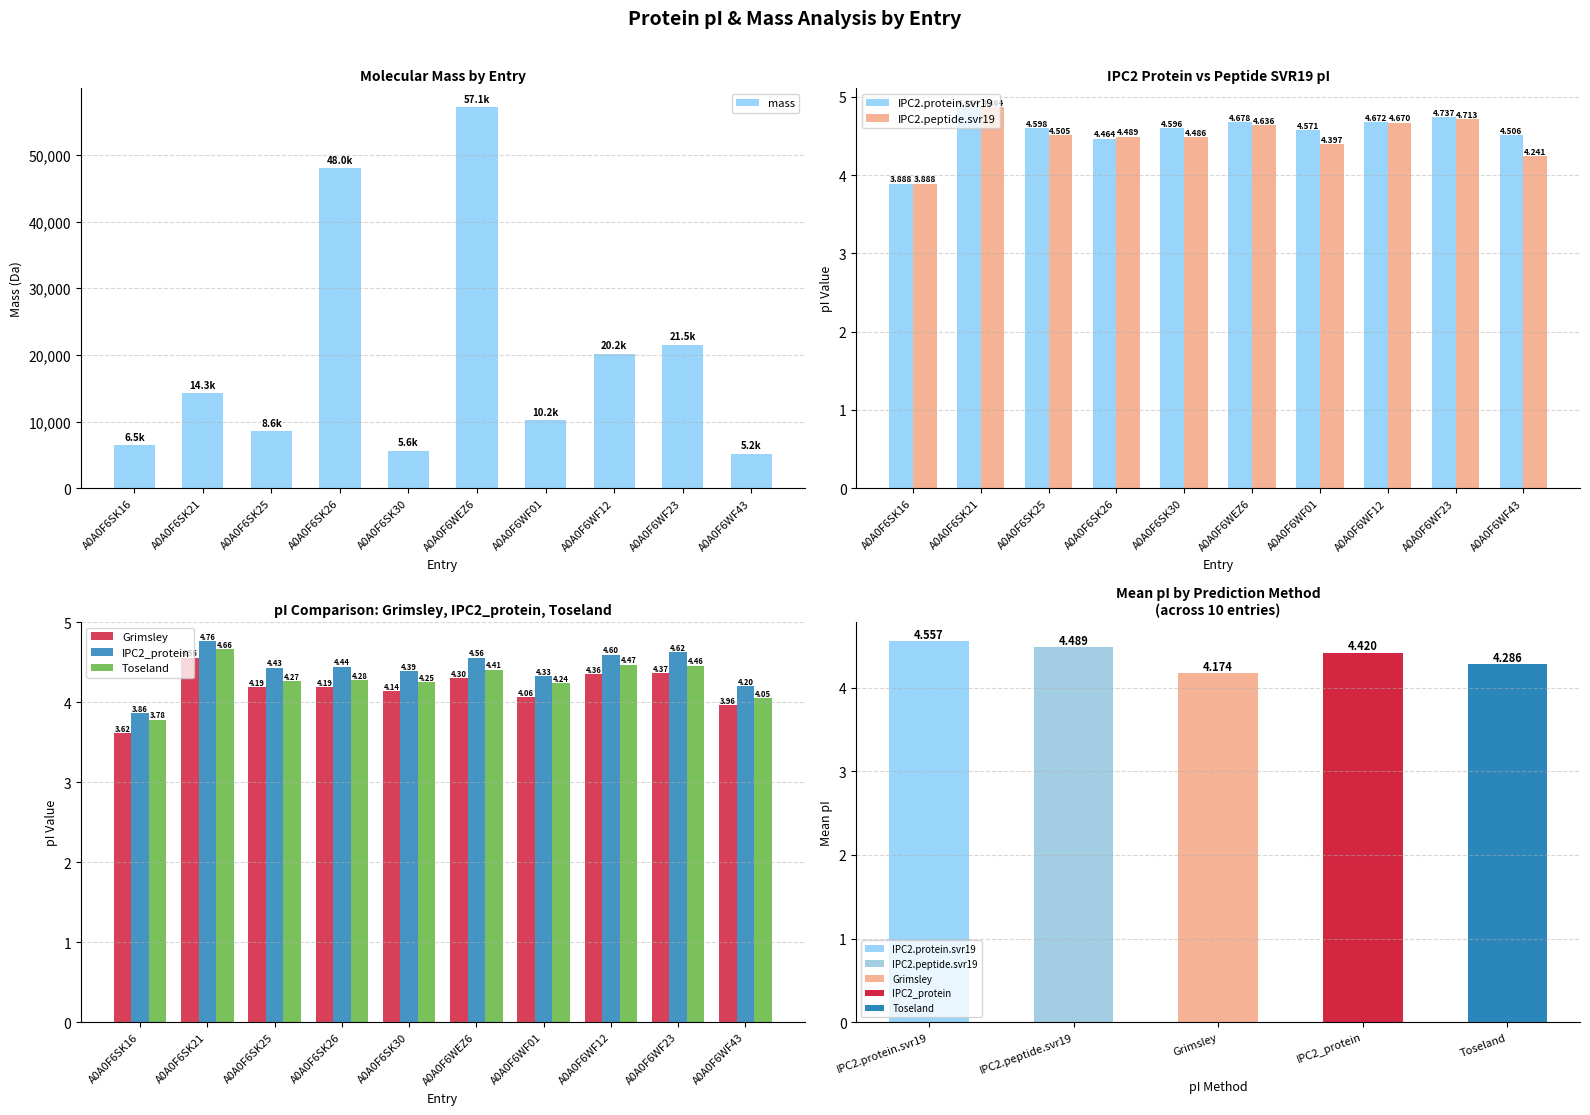

What position from the left is A0A0F6SK21?

2